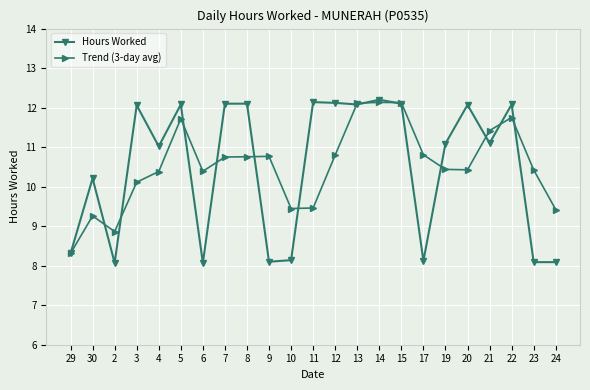

The Hours Worked series shows 11.0 at 4. True or false?

True